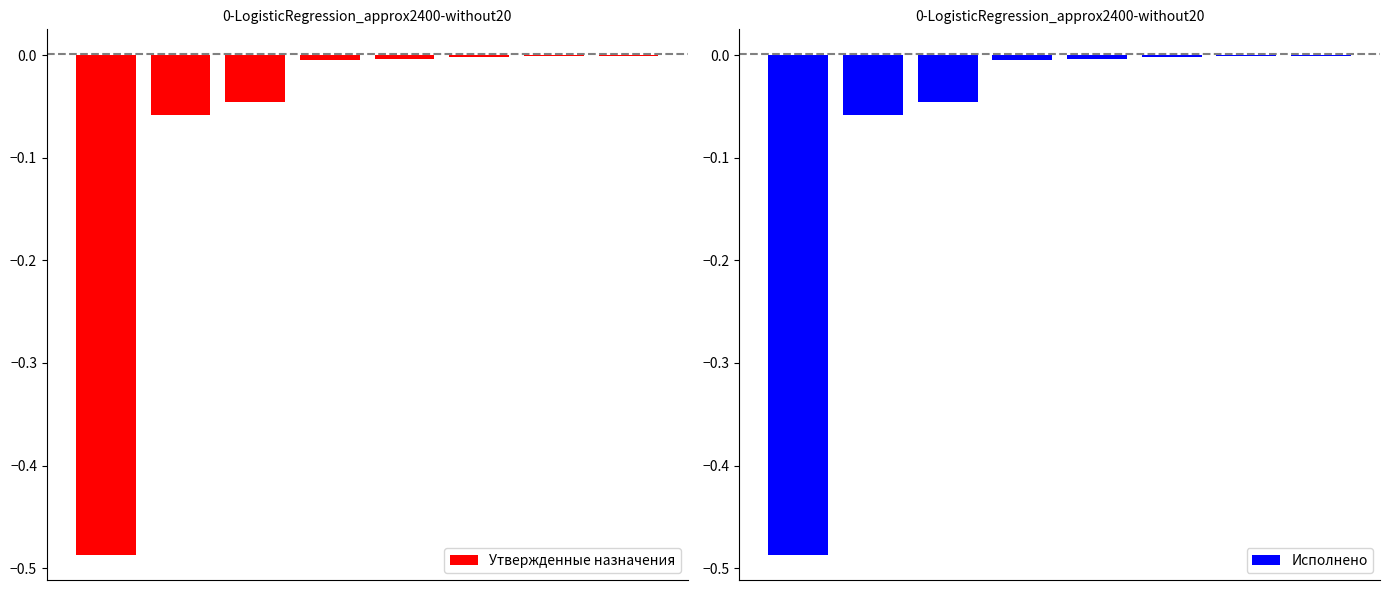

List the series in order of their peak value, highest first.

Утвержденные назначения, Исполнено